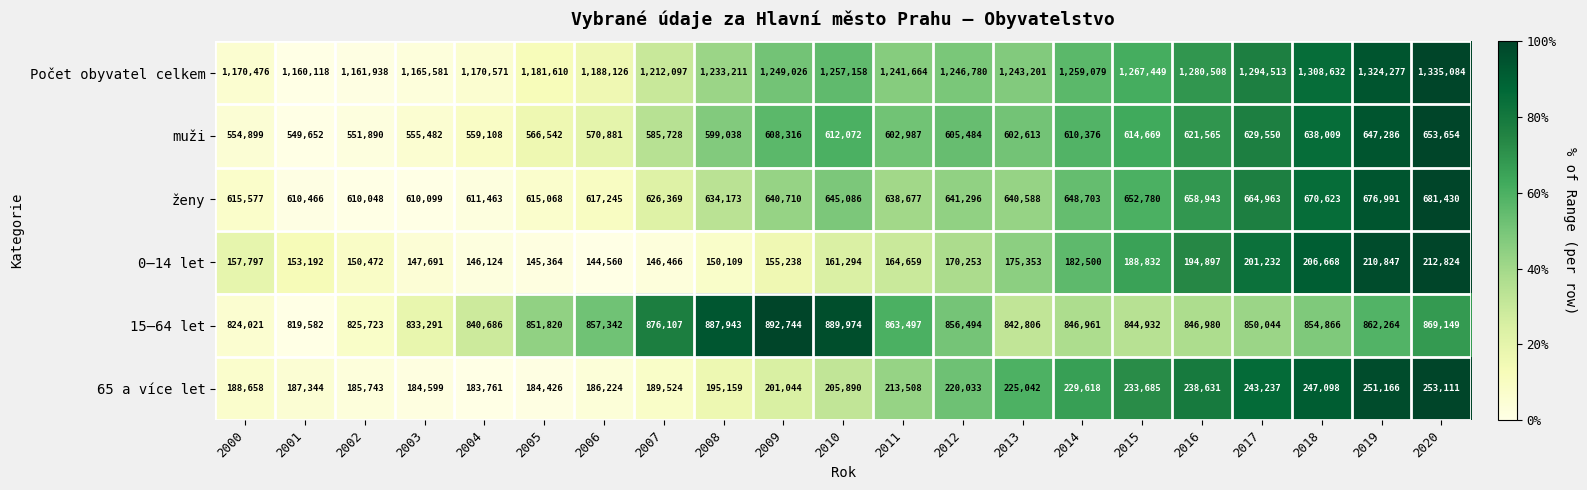

Which category has the highest value across all series?

2020